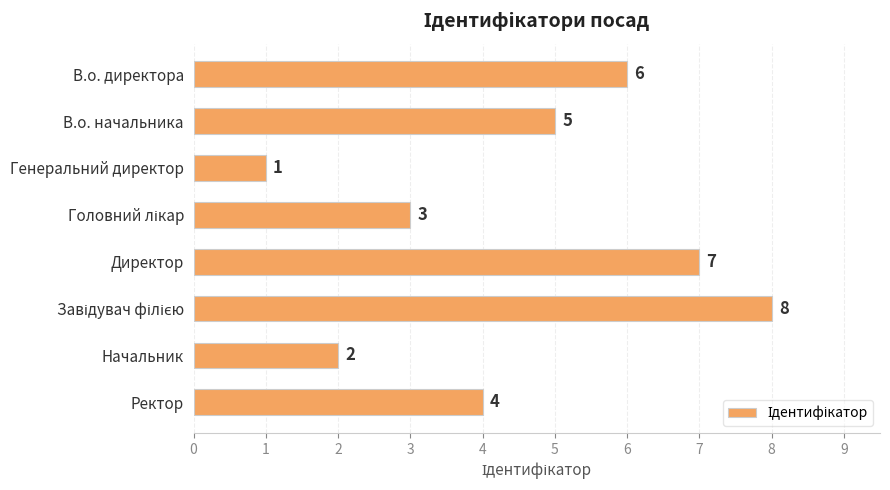

What is the minimum value shown in the chart?

1